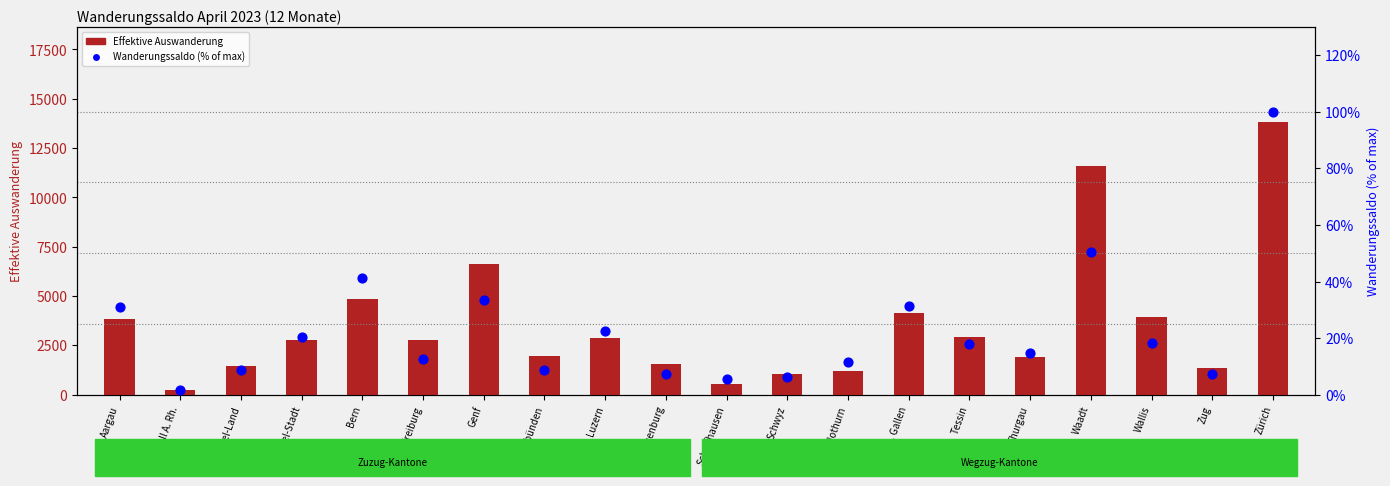

What is the total value across all series at Bern?

4873.4